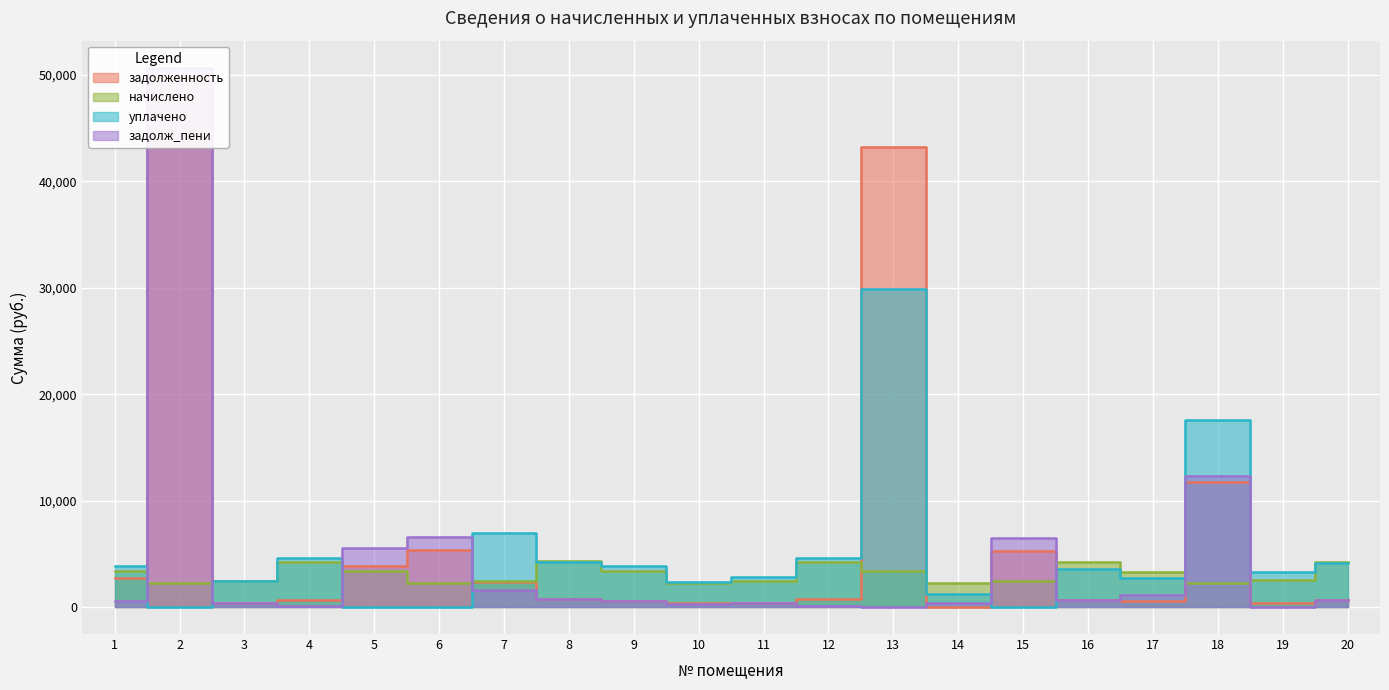

In задолж_пени, how many points are higher than both neighbors (excluding endpoints)?

5